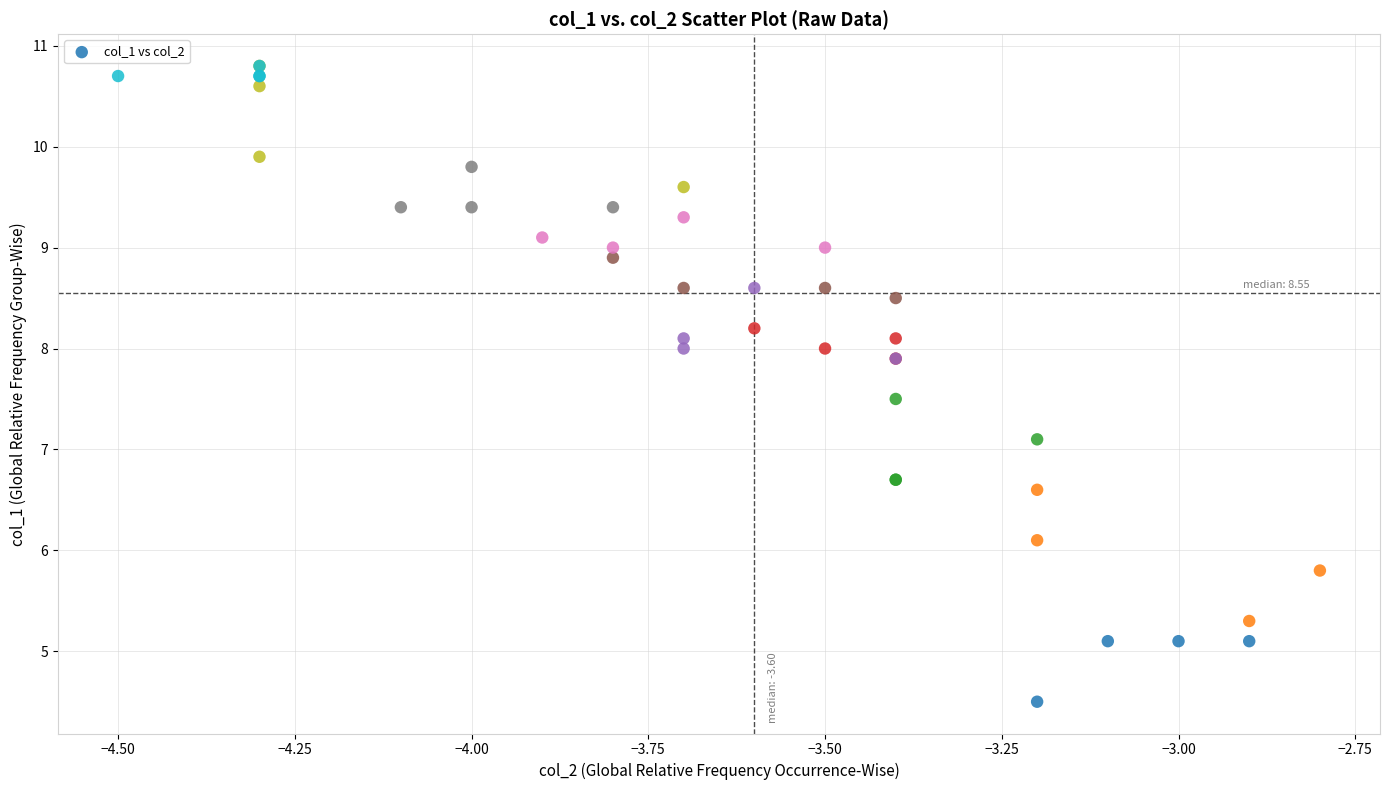

What Y value in the scatter plot is closest to 7?

7.1